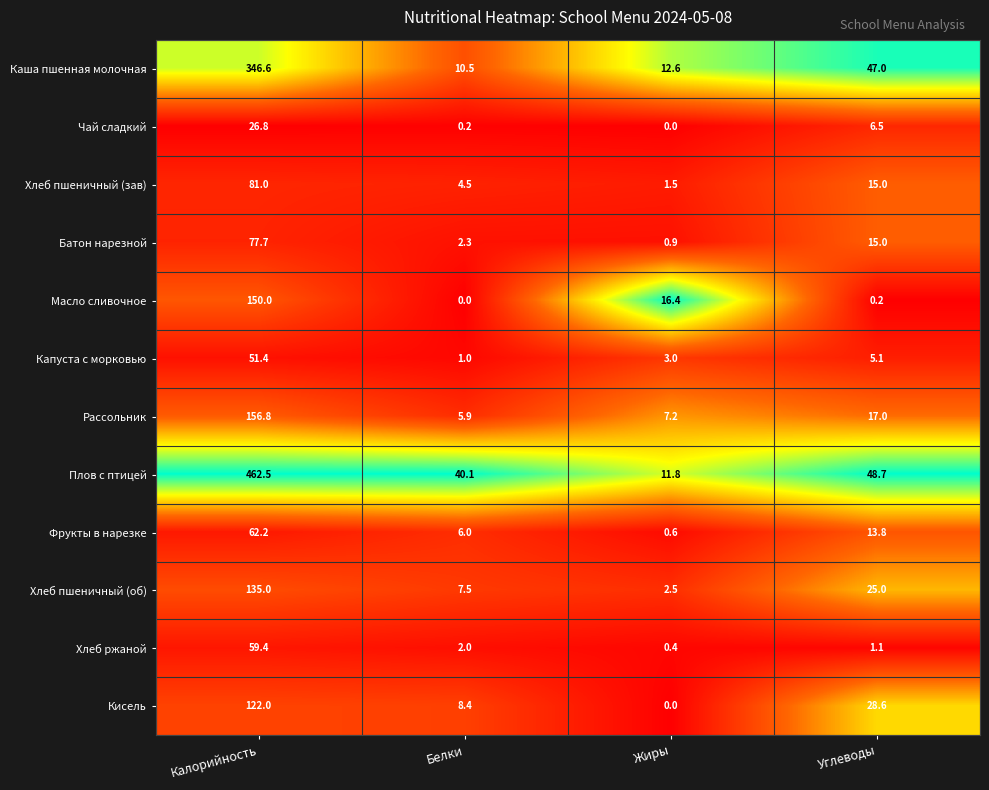

What is the difference between the highest and lowest values at Белки?

40.1